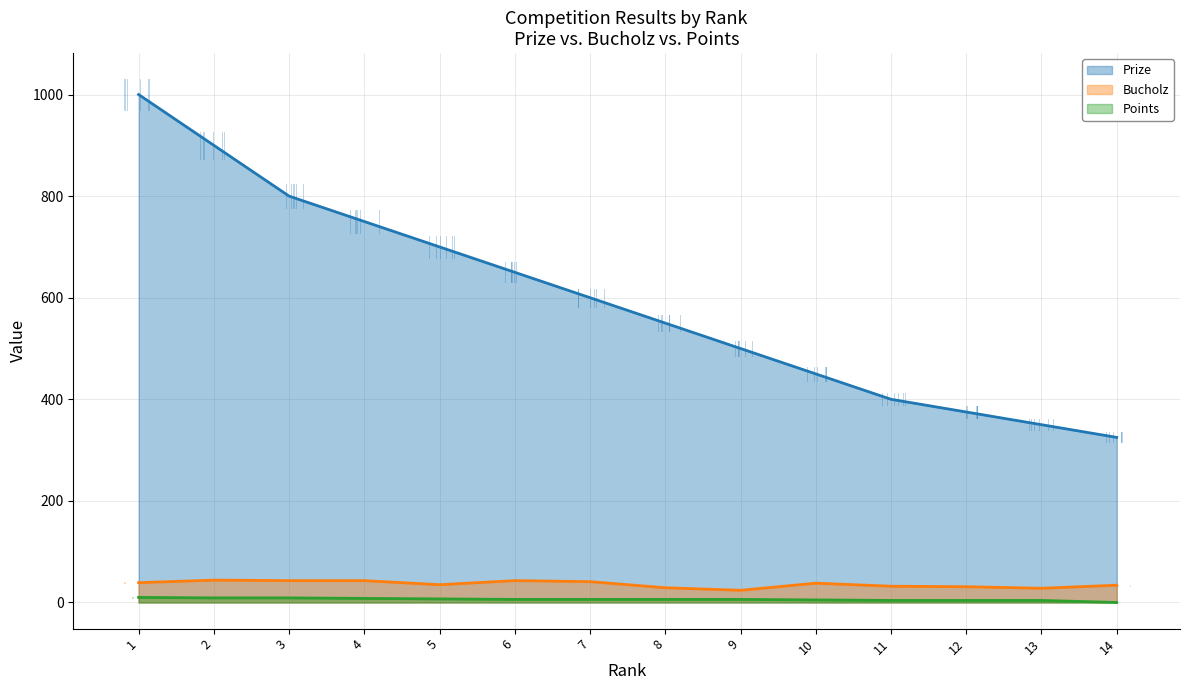

What is the difference between the second highest and second lowest values in the Bucholz series?

15